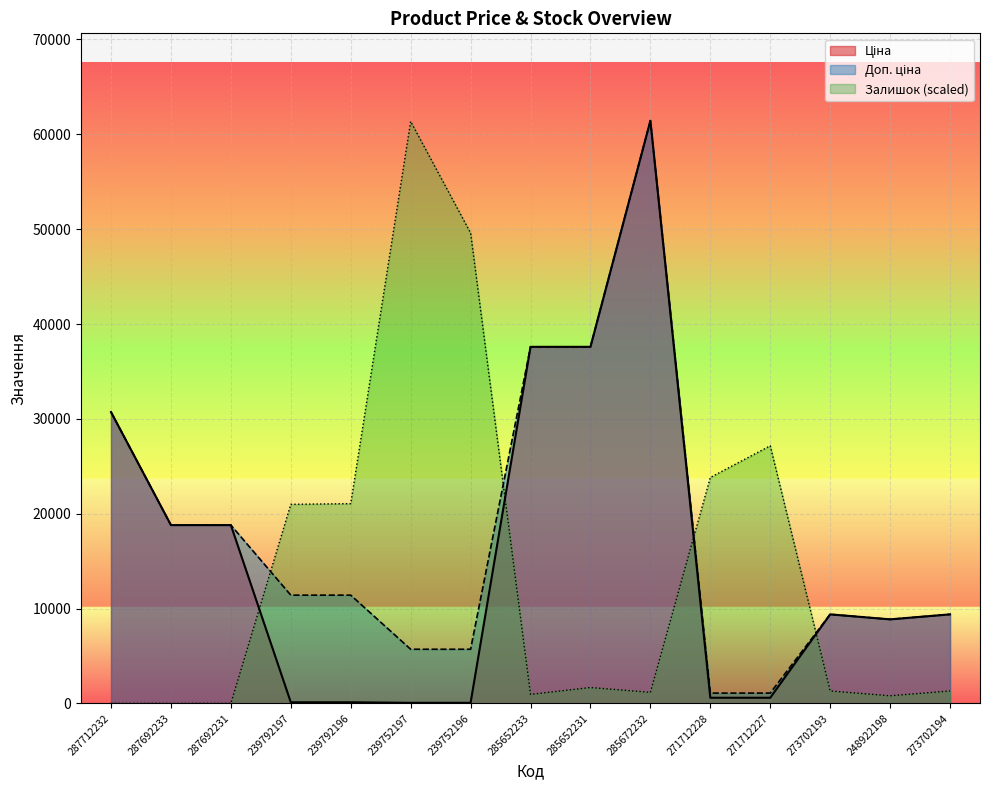

What is the label of the 13th point from the left?

273702193